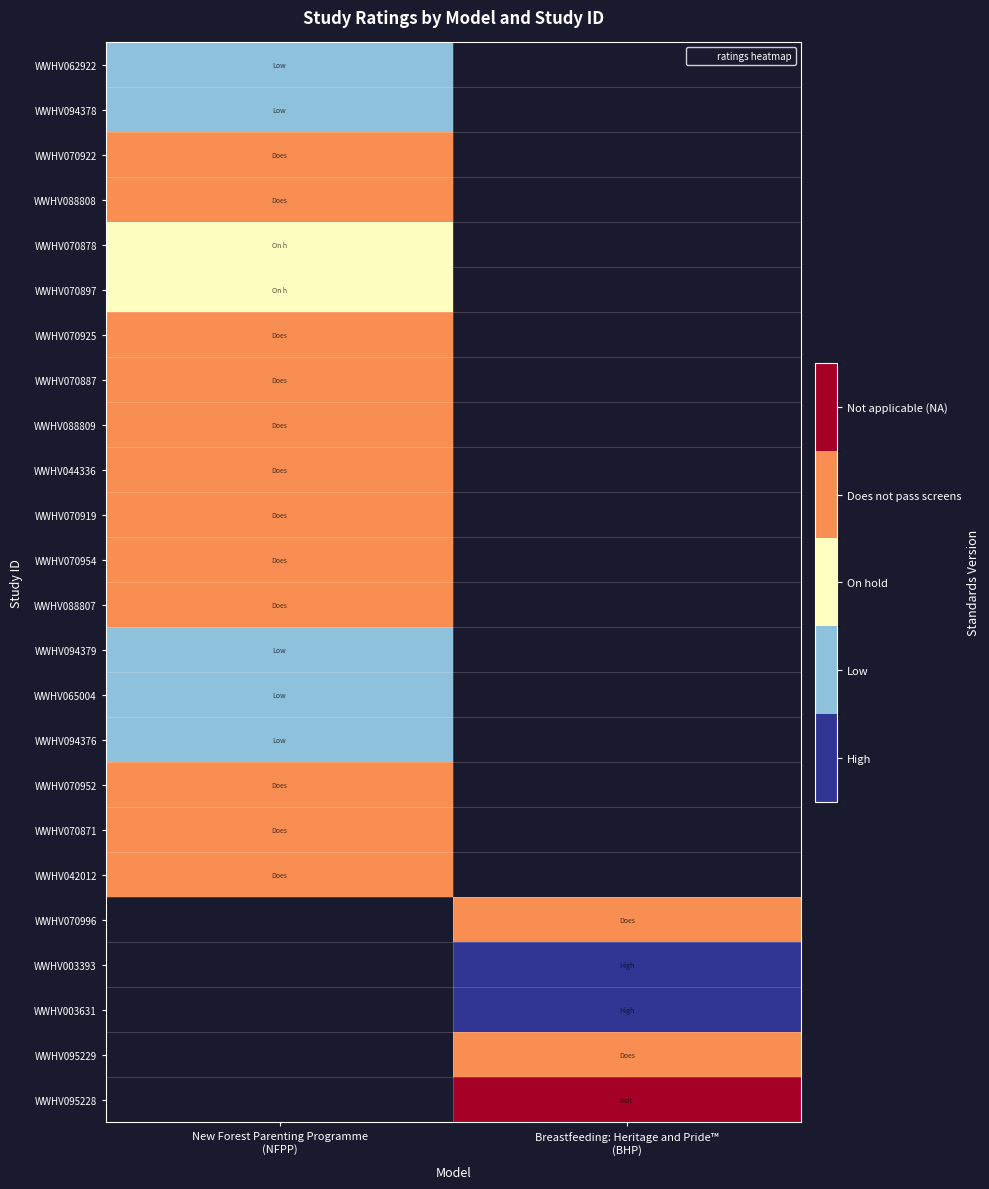

How many series are shown in this chart?

24